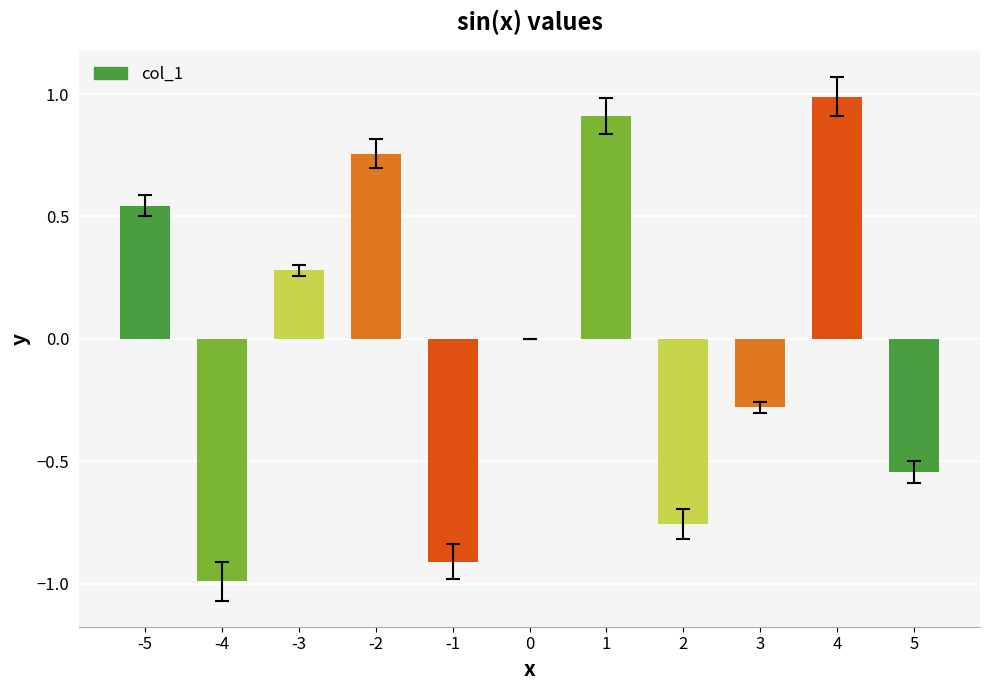

What is the change in value from -1 to 3?

+0.6